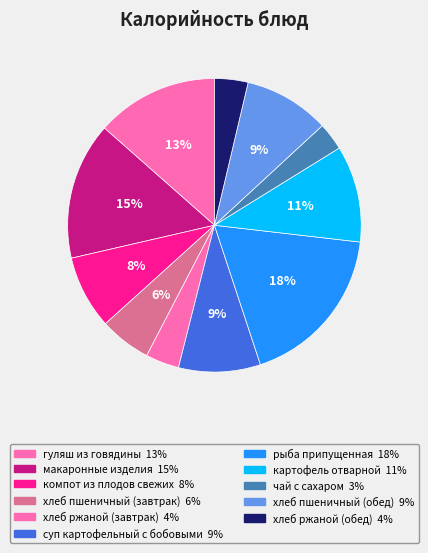

True or false: картофель отварной accounts for 1% of the total.

False